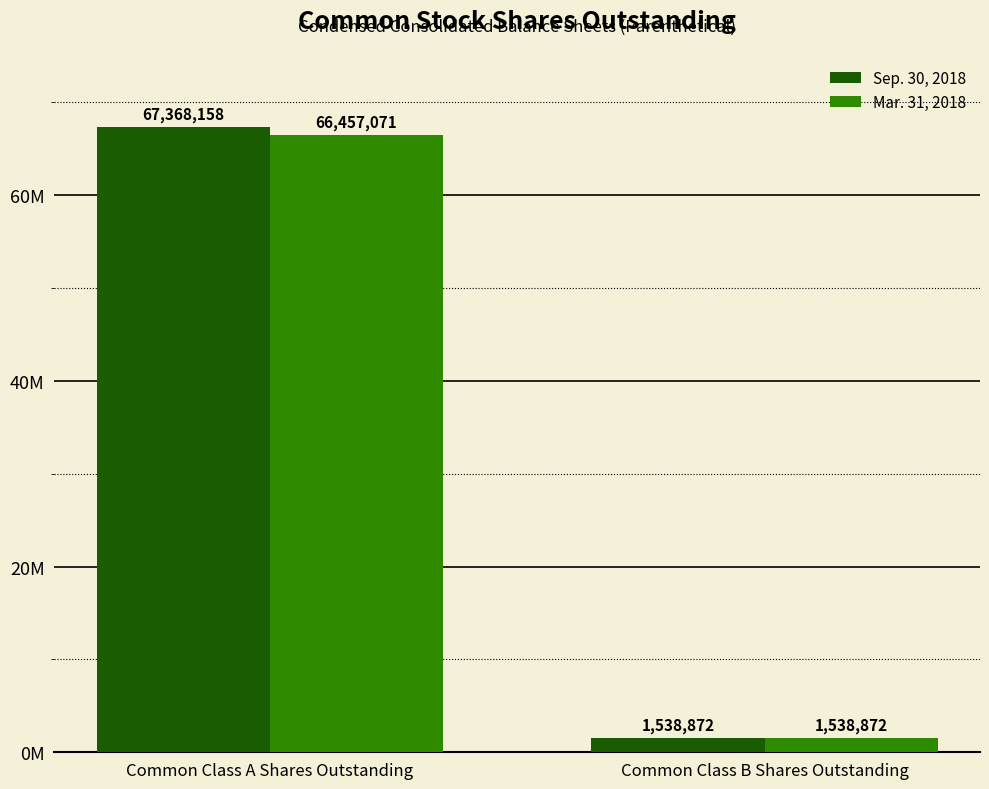

What is the average value of the Sep. 30, 2018 series?

34453515